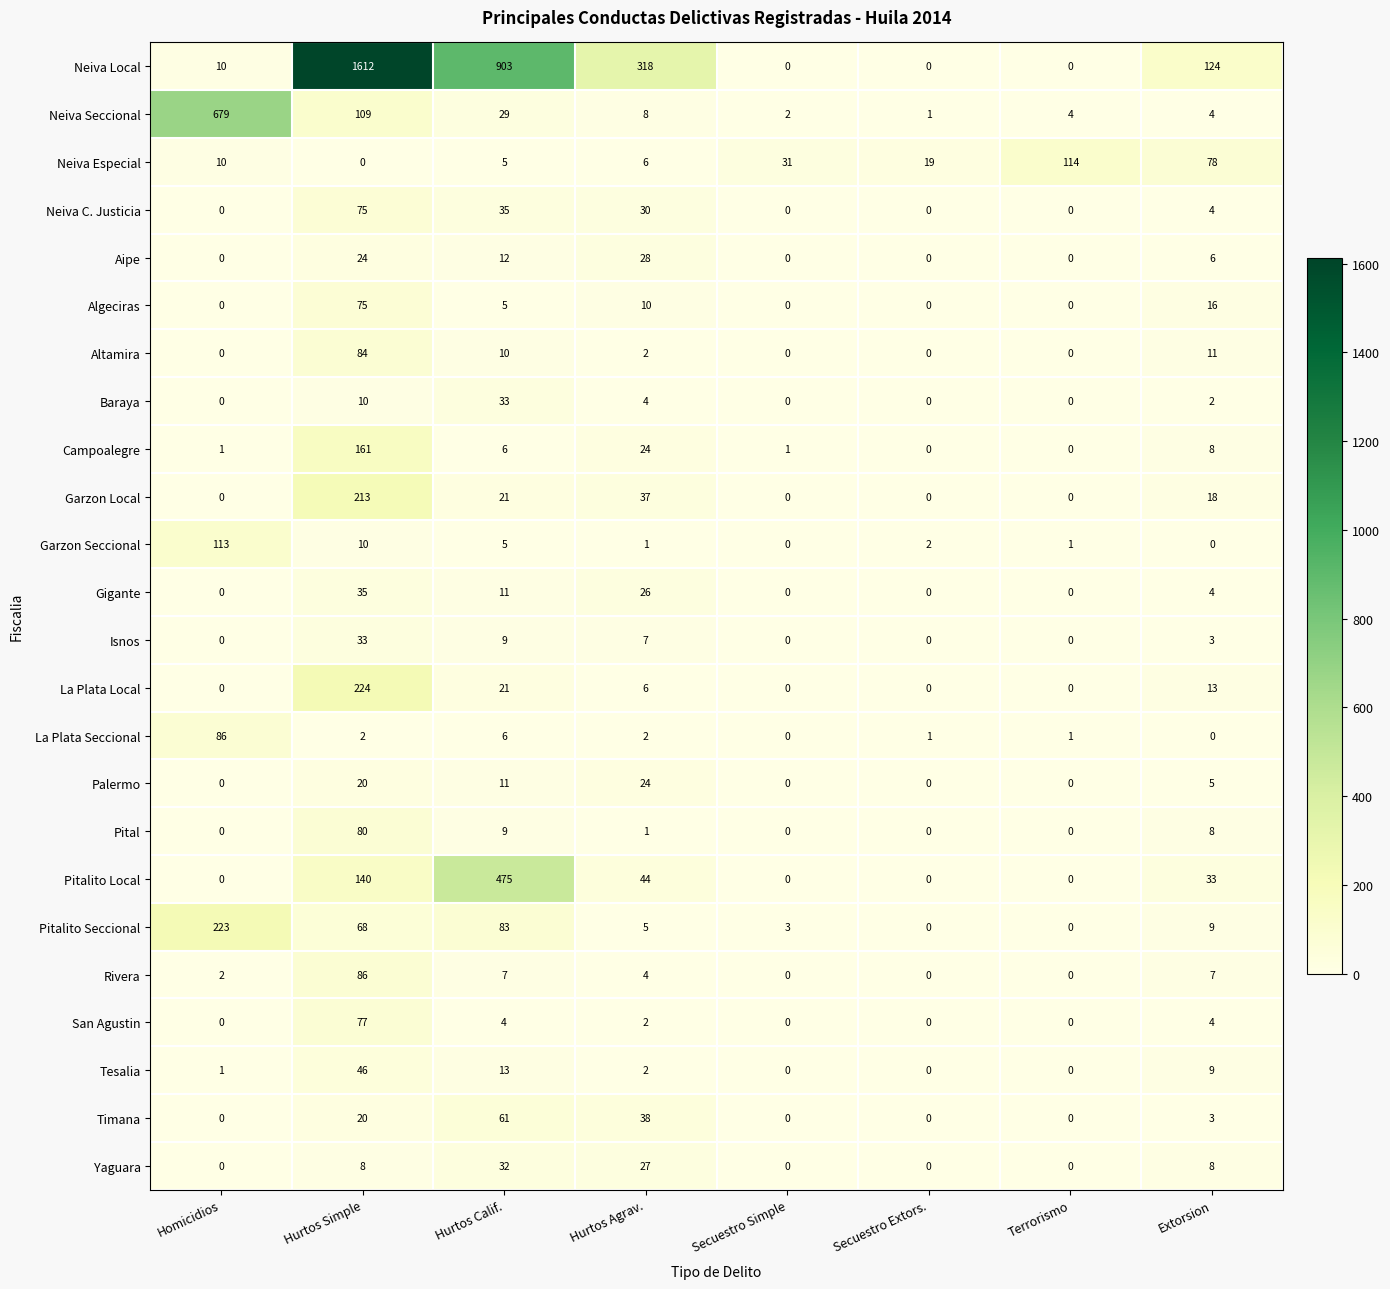

Count the number of categories in the chart.

8